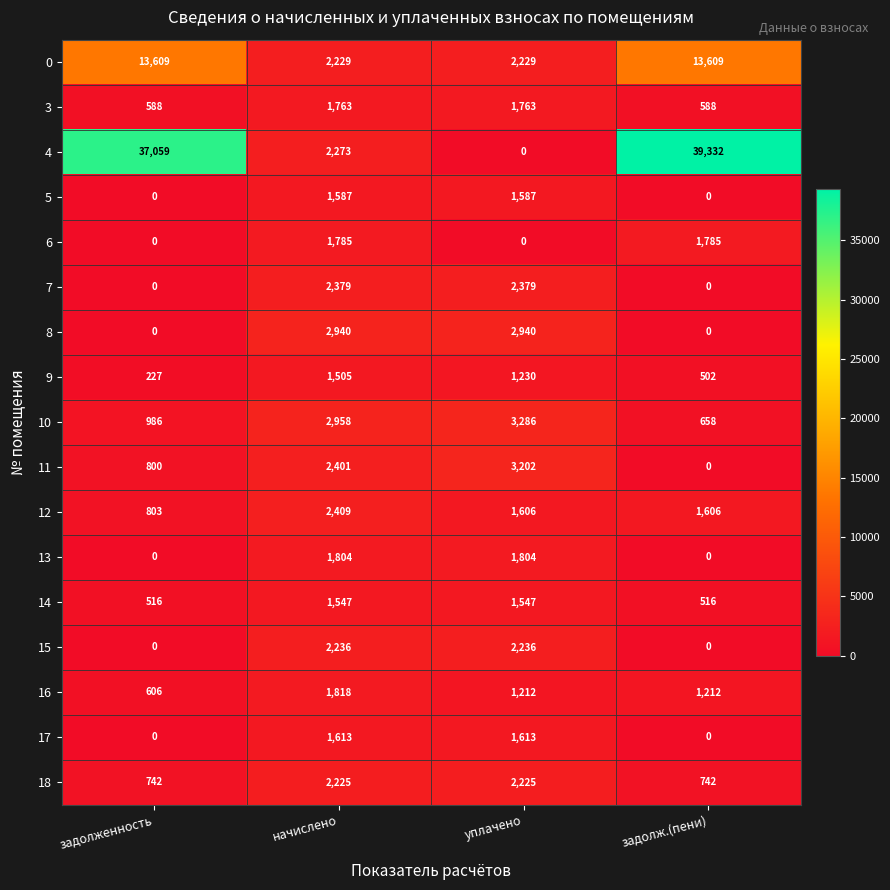

What is the total value across all series at уплачено?

30859